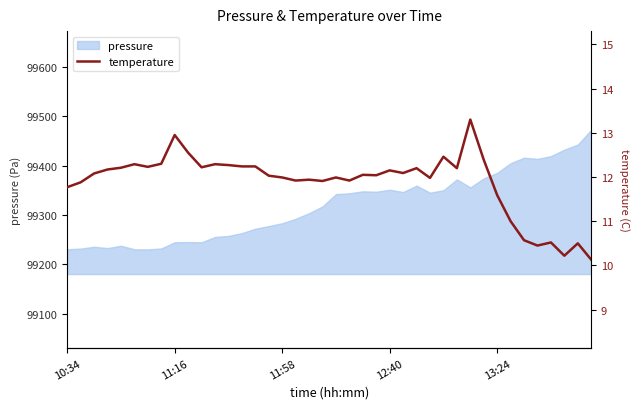

How many points are higher than both their immediate neighbors (excluding endpoints)?

12